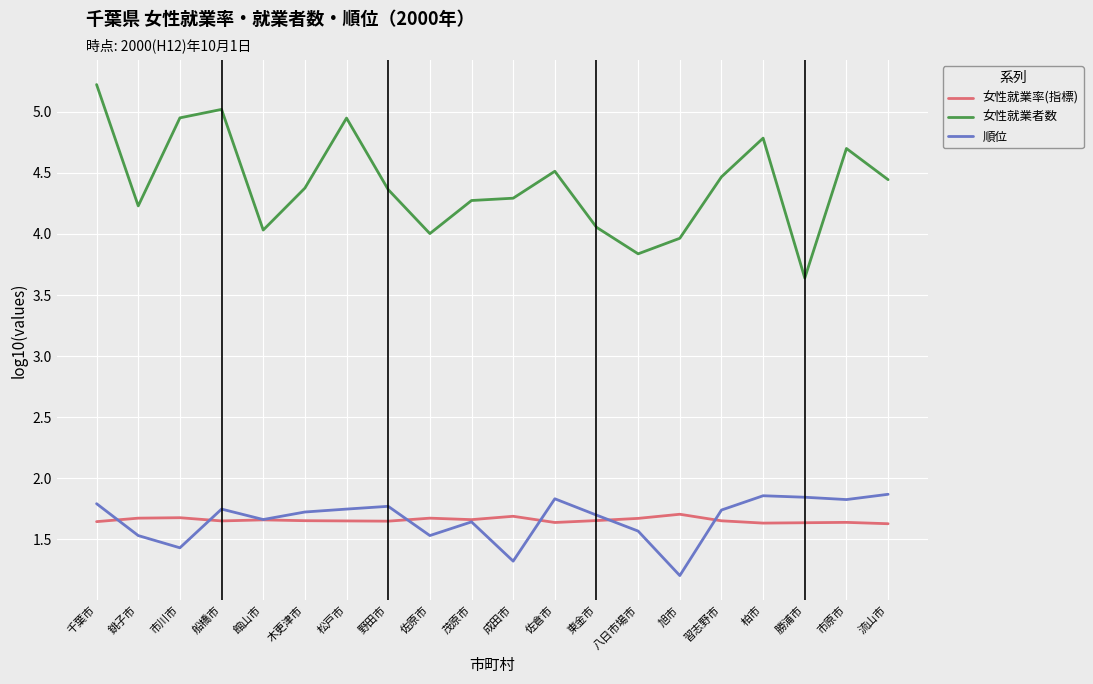

The value of 女性就業率(指標) at 成田市 is 2.4. True or false?

False